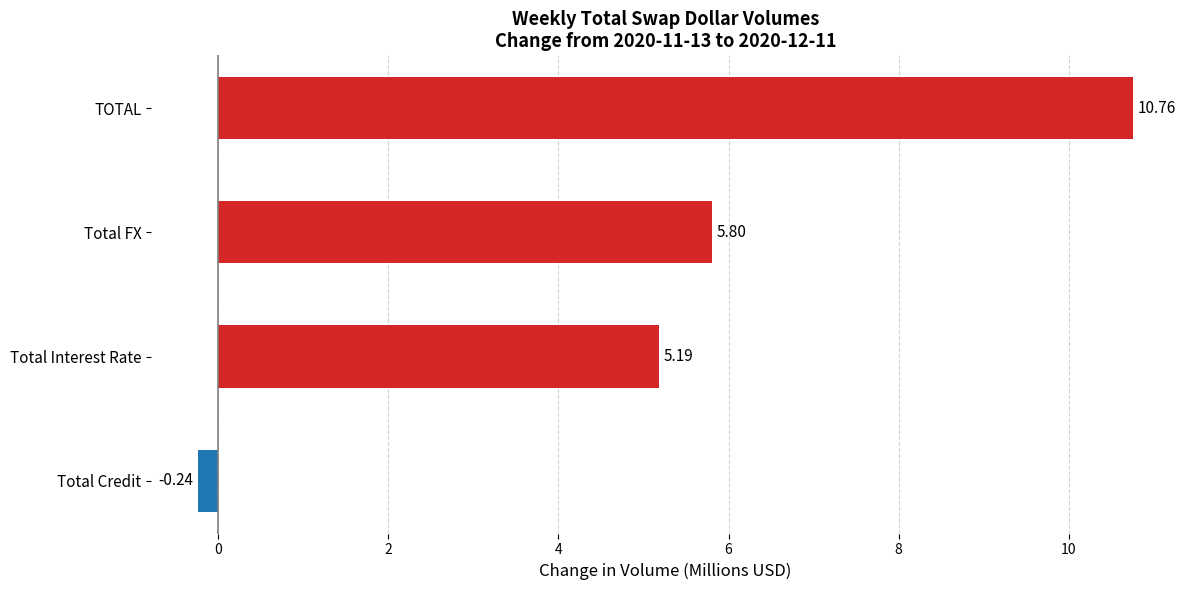

What is the difference between the second highest and second lowest values?

0.6